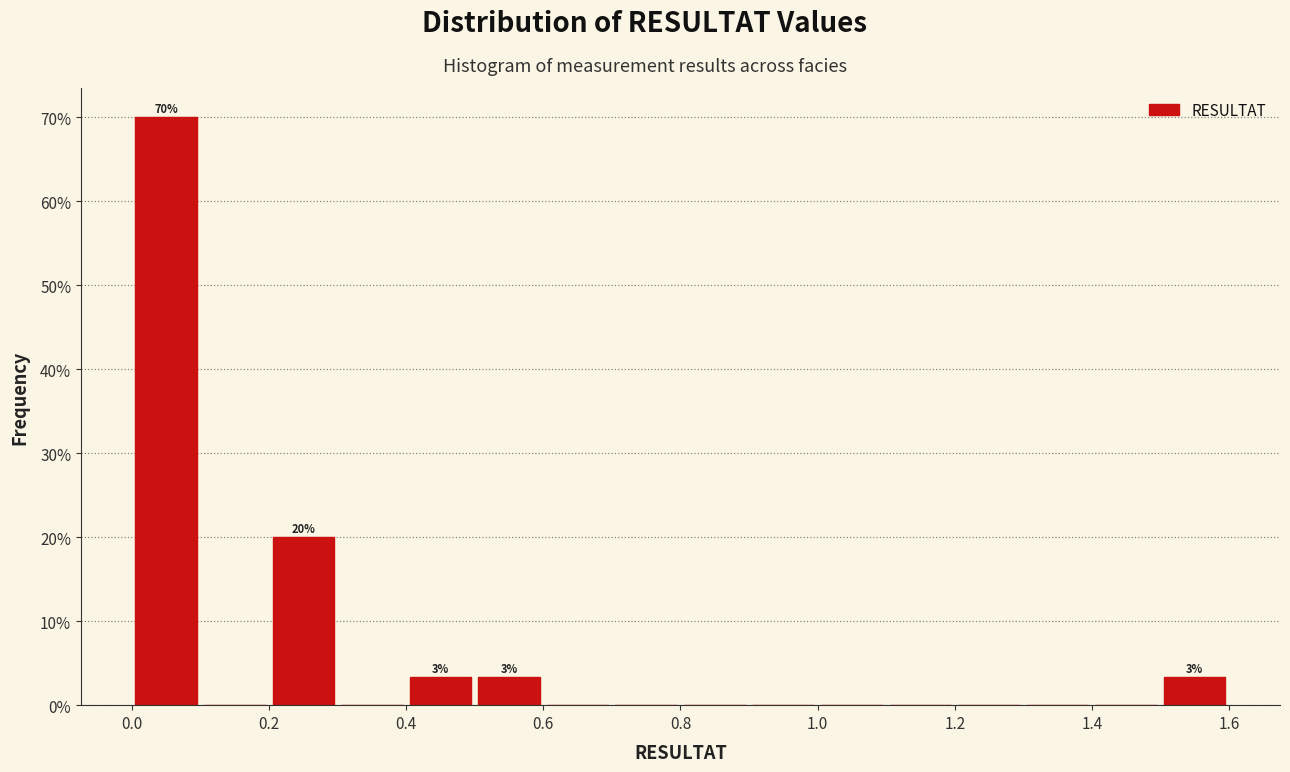

Over which range of the x-axis is the bar tallest?

0.0 to 0.1